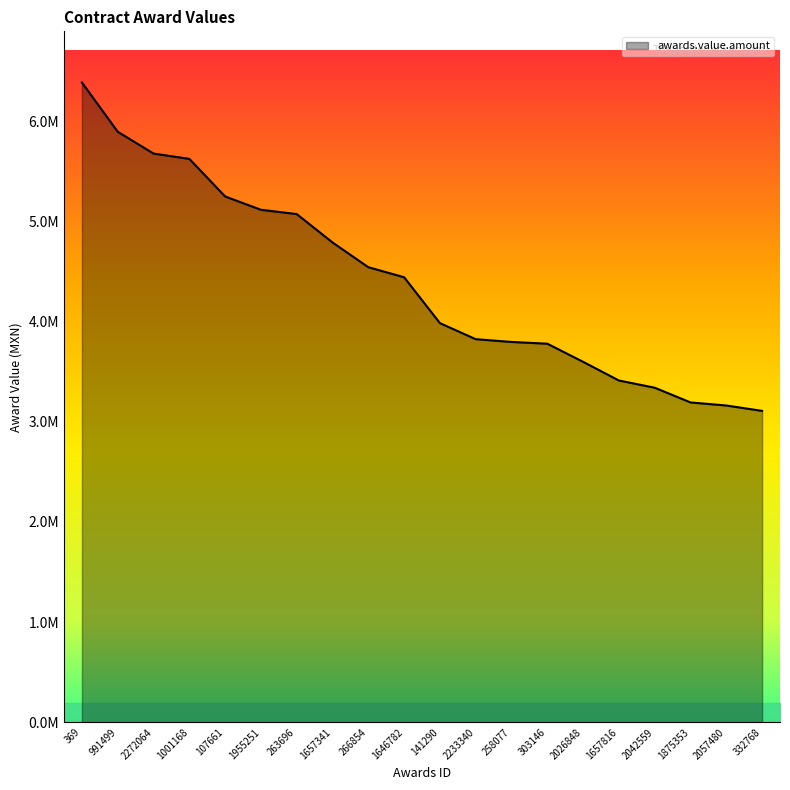

Is this an area chart (filled region under the line)?

Yes